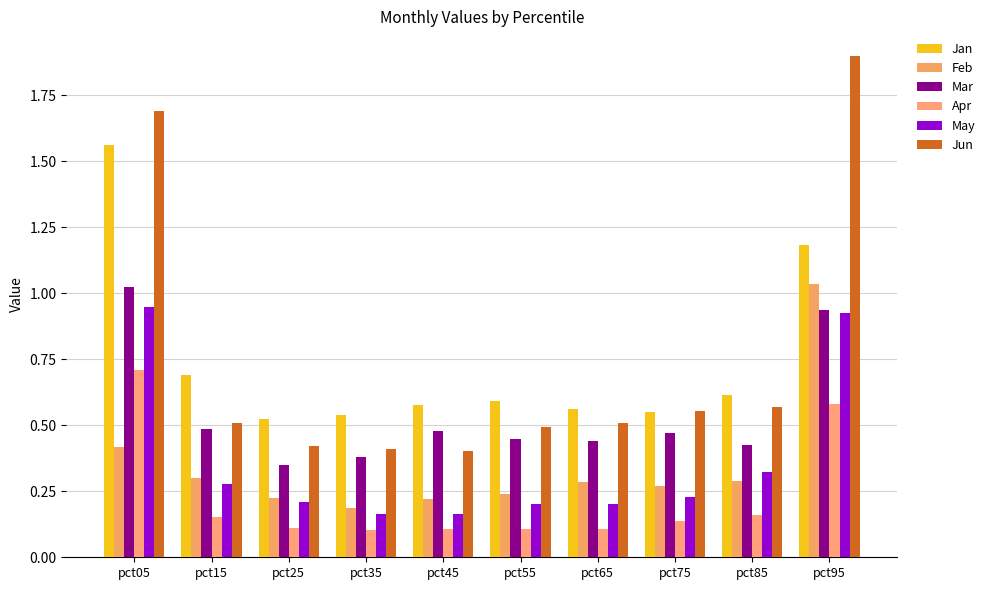

What is the lowest value of the May series?

0.2